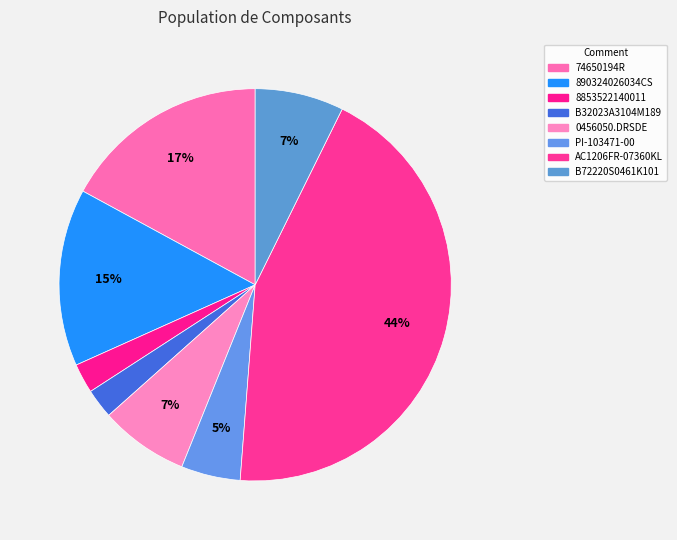

To the nearest percent, what percentage of the pie is B72220S0461K101?

7%